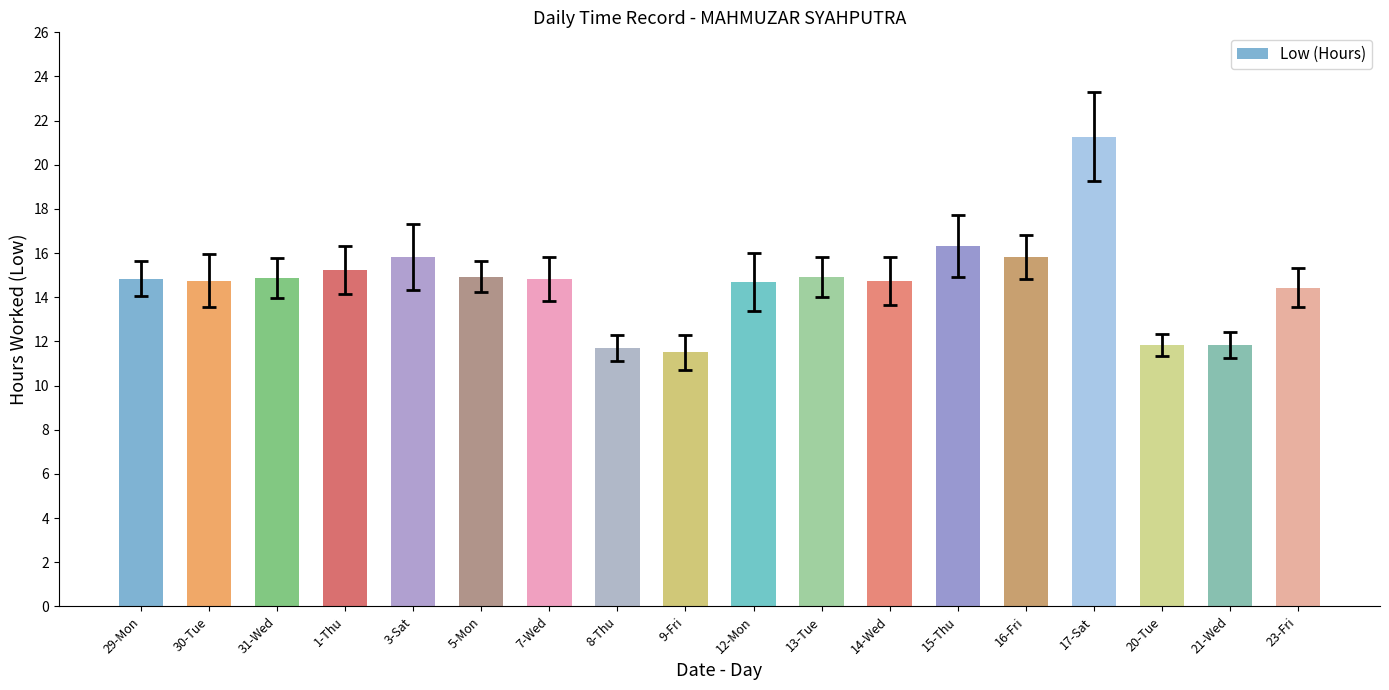

Are the bars grouped side by side (vs. stacked)?

No